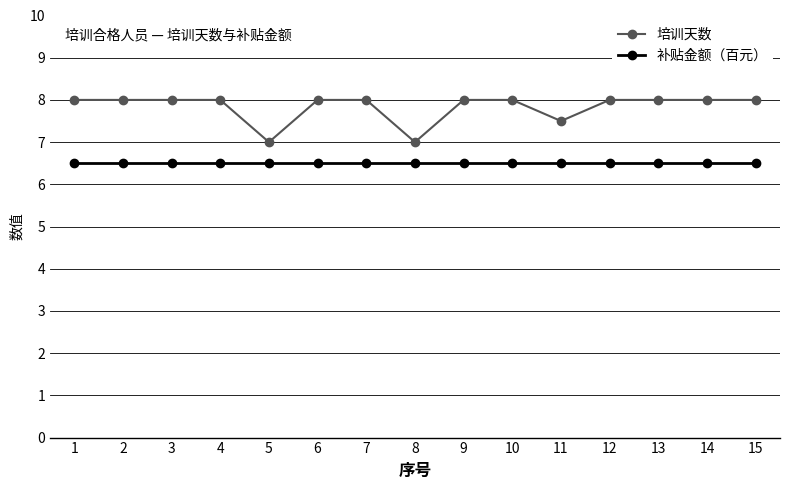

True or false: 培训天数 and 补贴金额（百元） intersect in this chart.

False